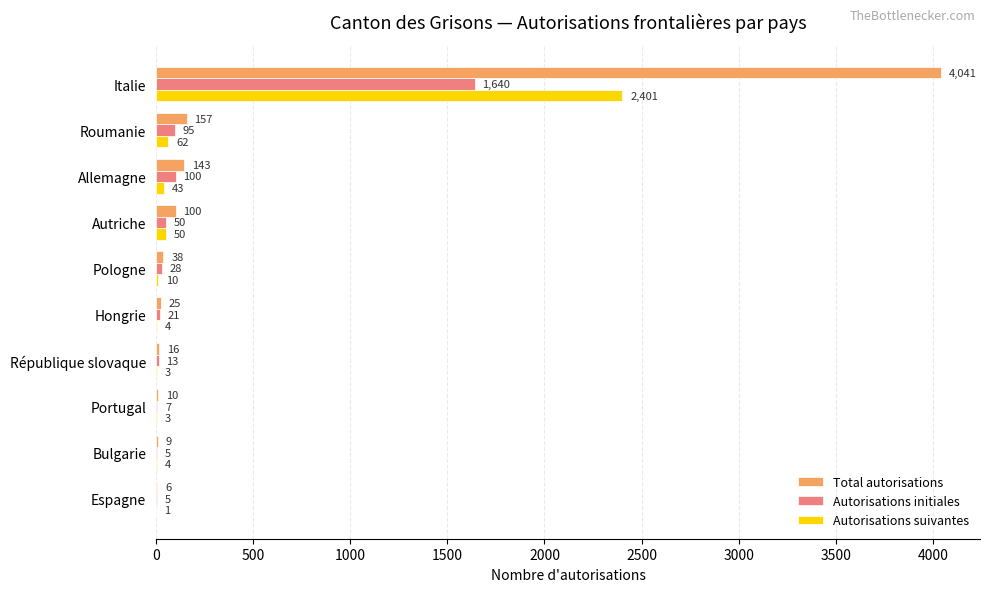

Is the value of Autorisations suivantes at Bulgarie greater than the value of Autorisations initiales at Portugal?

No